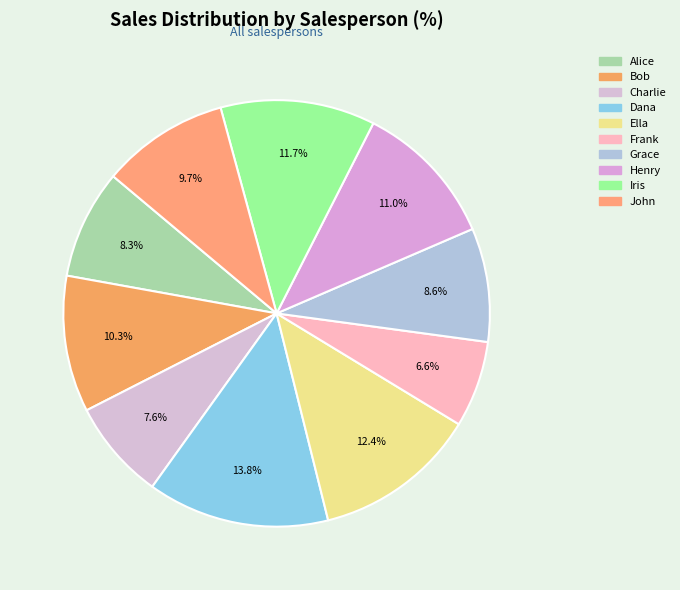

How many segments does this pie chart have?

10